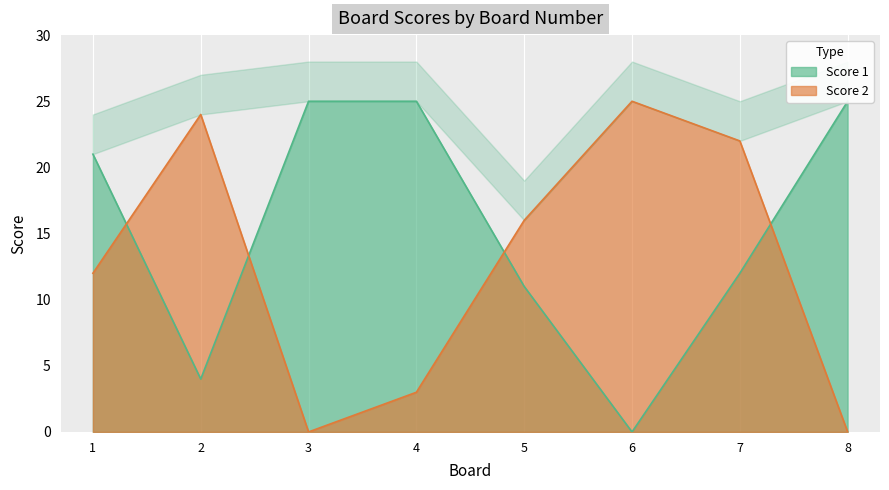

Reading left to right, list all the values displayed in this chart.

Score 1: 21	4	25	25	11	0	12	25
Score 2: 12	24	0	3	16	25	22	0